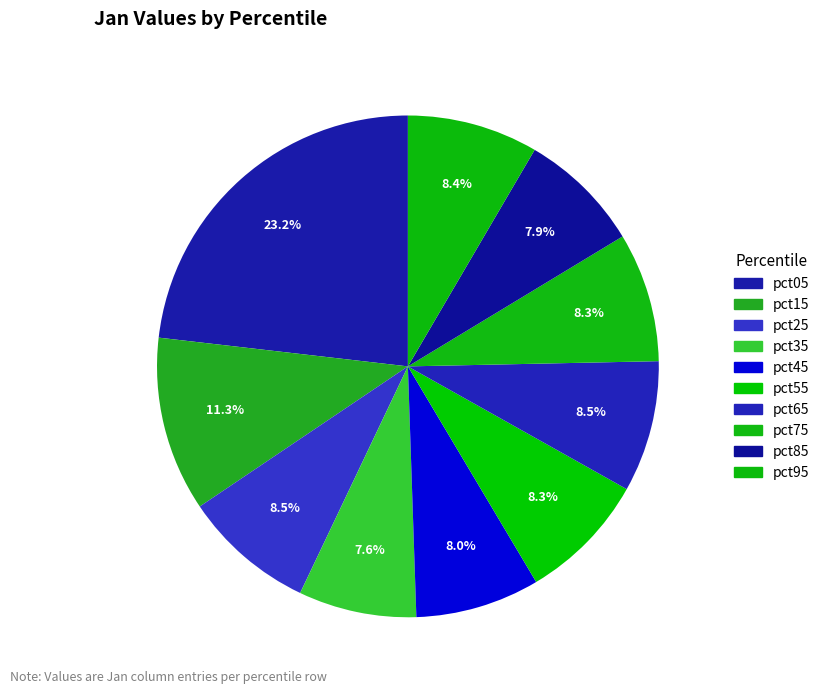

How many slices are in this pie chart?

10